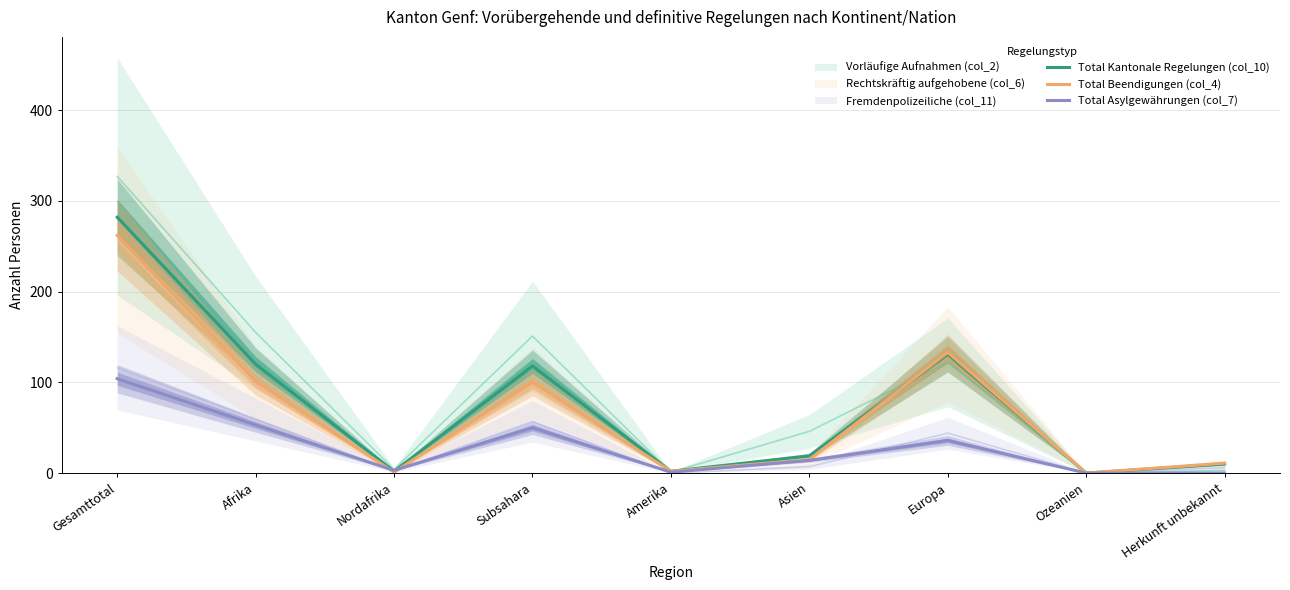

How many lines are shown in the chart?

3